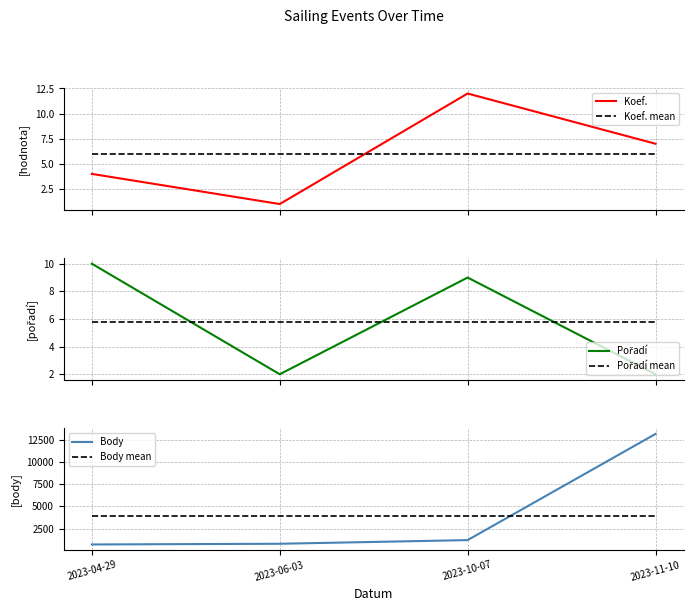

Does the chart display data point markers on the line(s)?

No